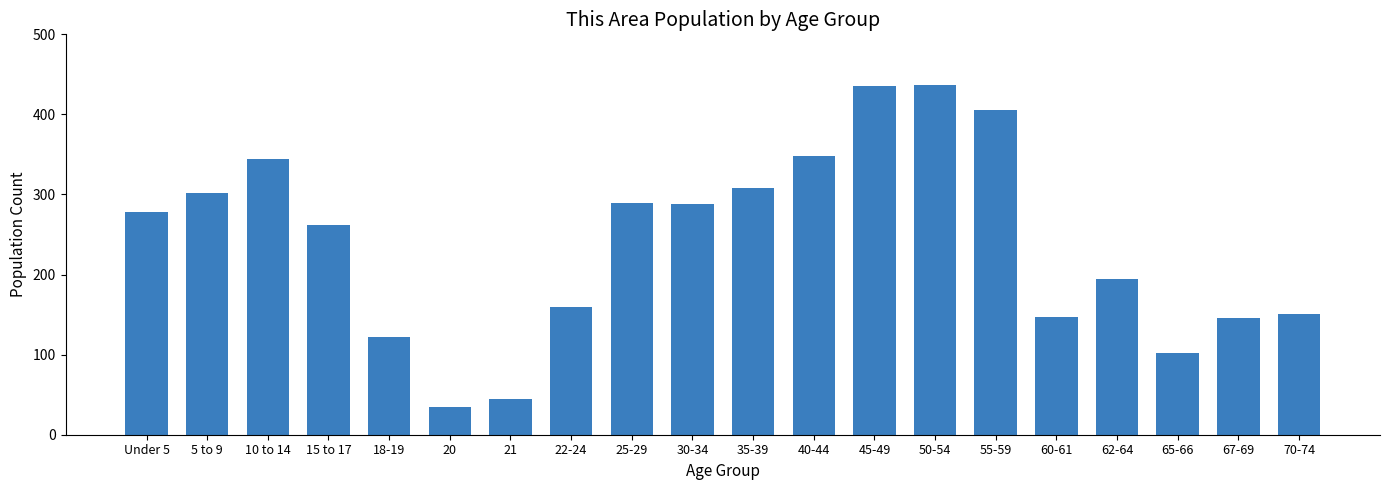

What position from the left is 50-54?

14